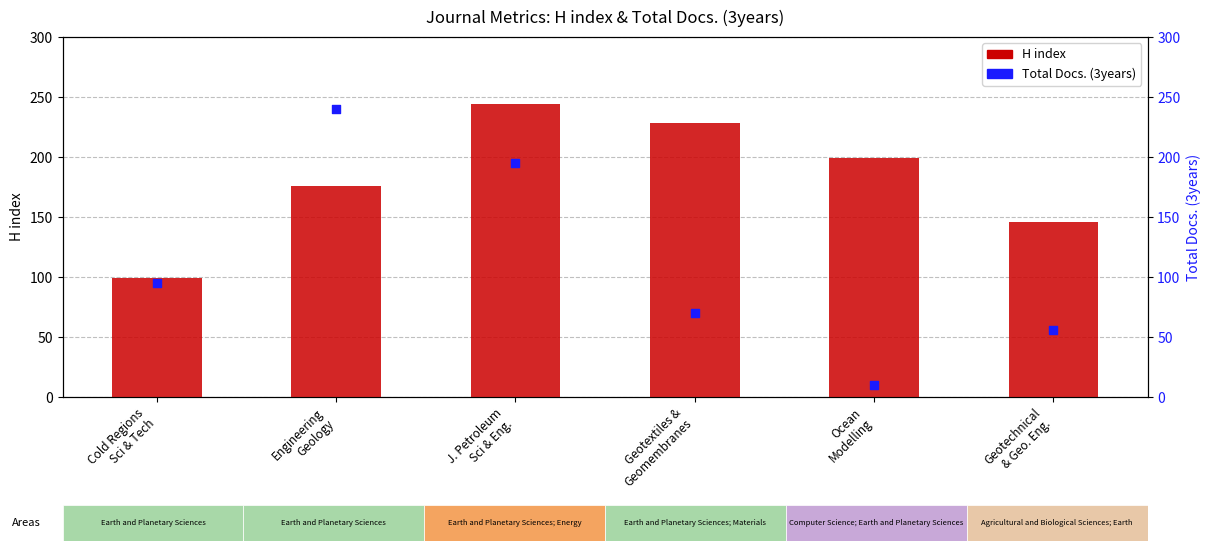

Which series reaches the minimum Y coordinate?

Total Docs. (3years)